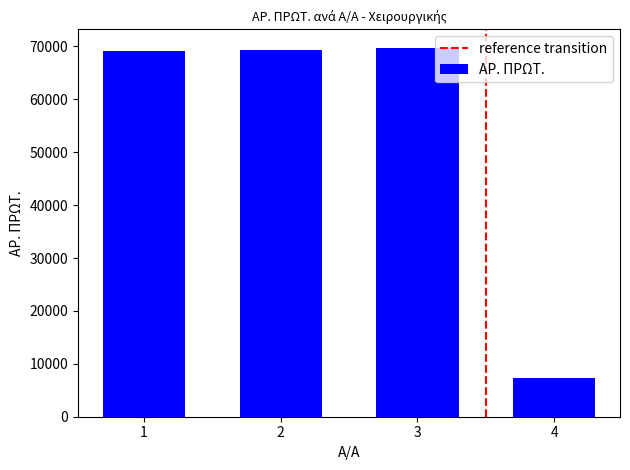

What is the ratio of the value at 3 to the value at 1?

1.0